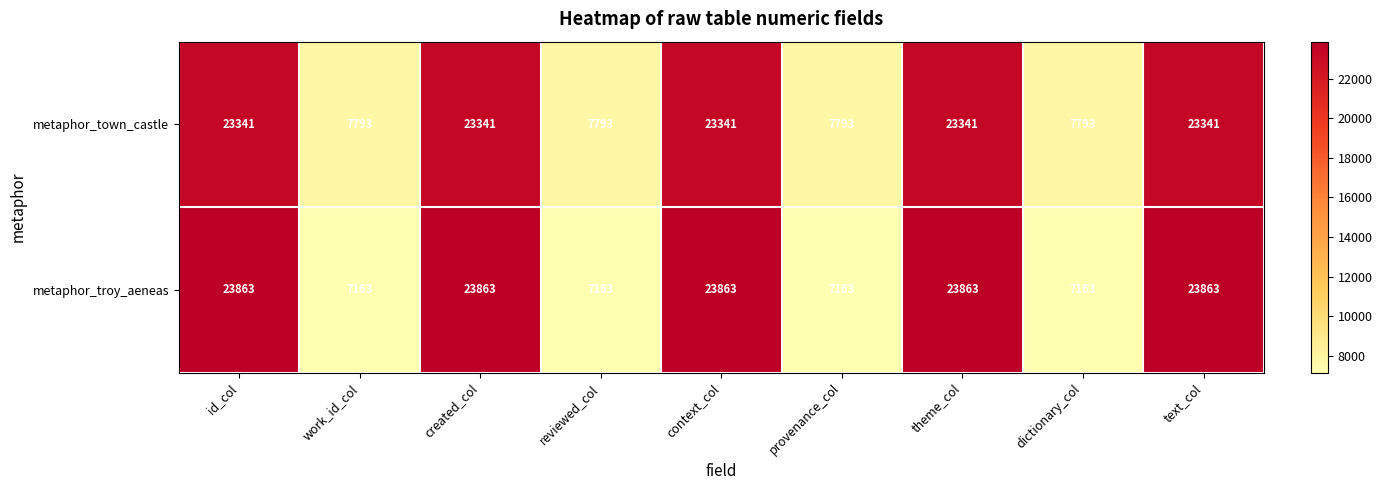

At how many categories does at least one series exceed 9958?

5